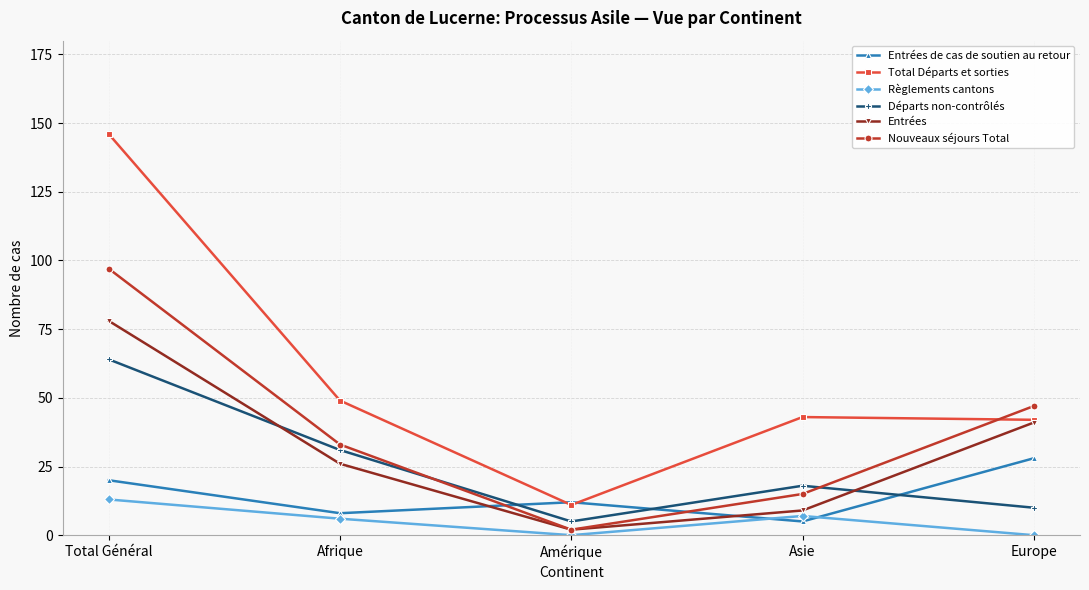

The Départs non-contrôlés series shows 20 at Total Général. True or false?

False